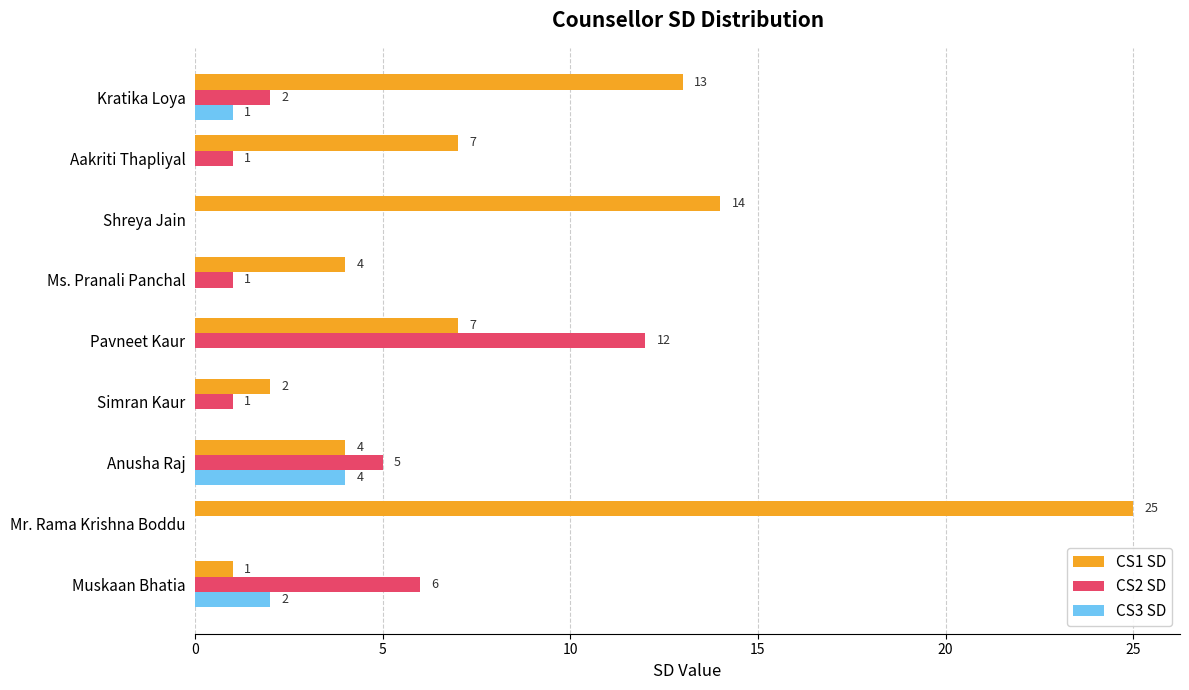

What is the sum of the CS1 SD values at Mr. Rama Krishna Boddu and Aakriti Thapliyal?

32